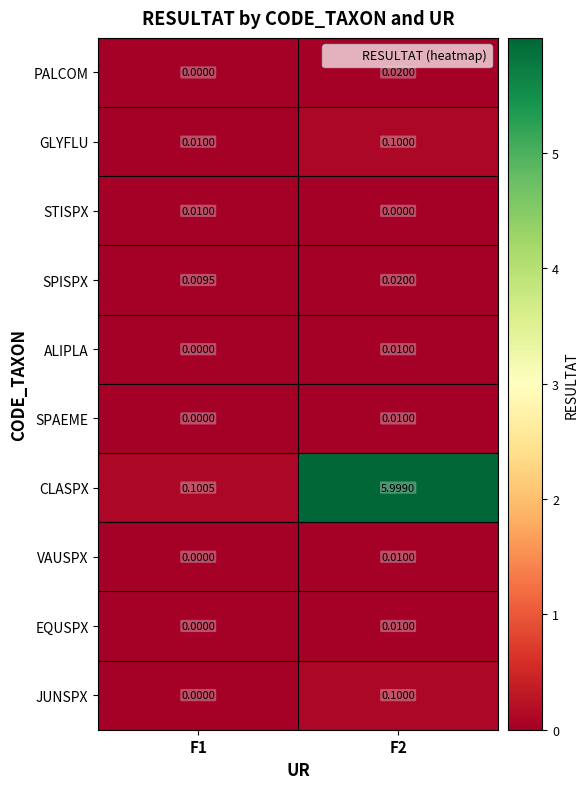

How many categories are shown in the chart?

2